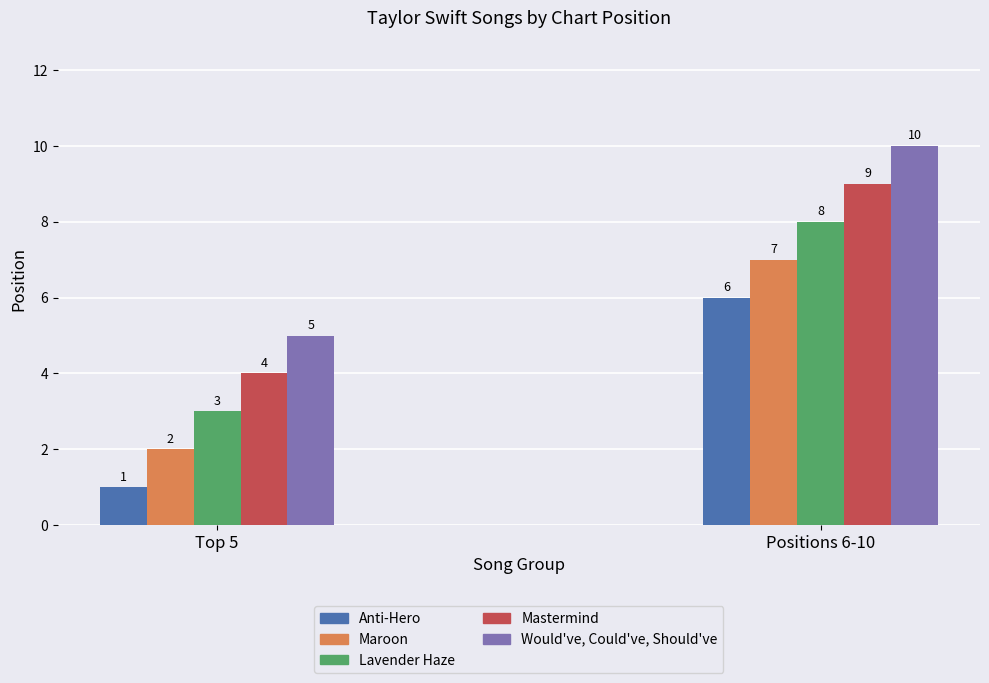

Does the chart contain stacked bars?

No